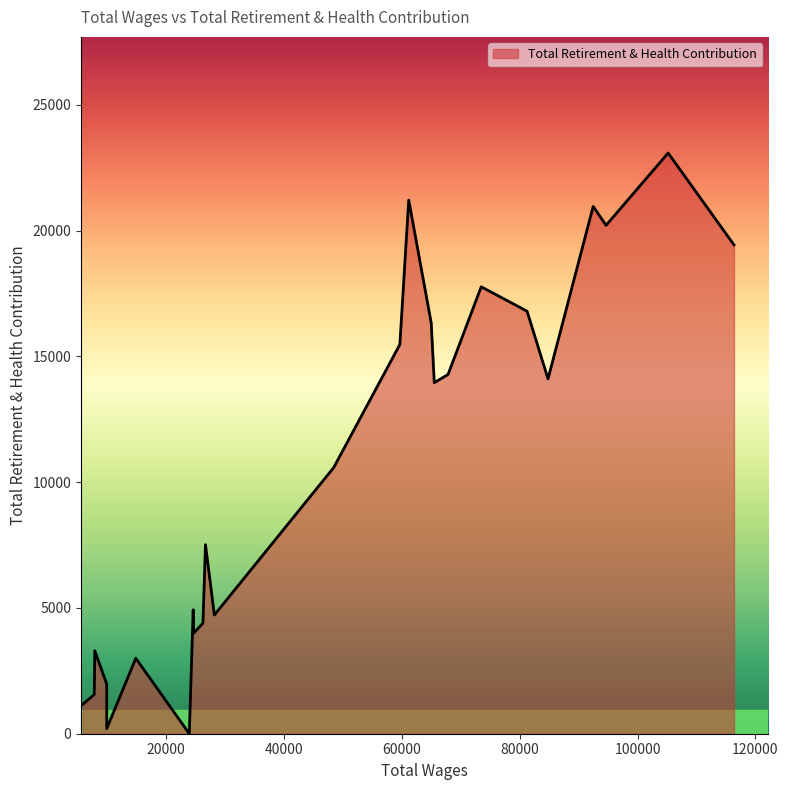

What is the sum of all values?

260973